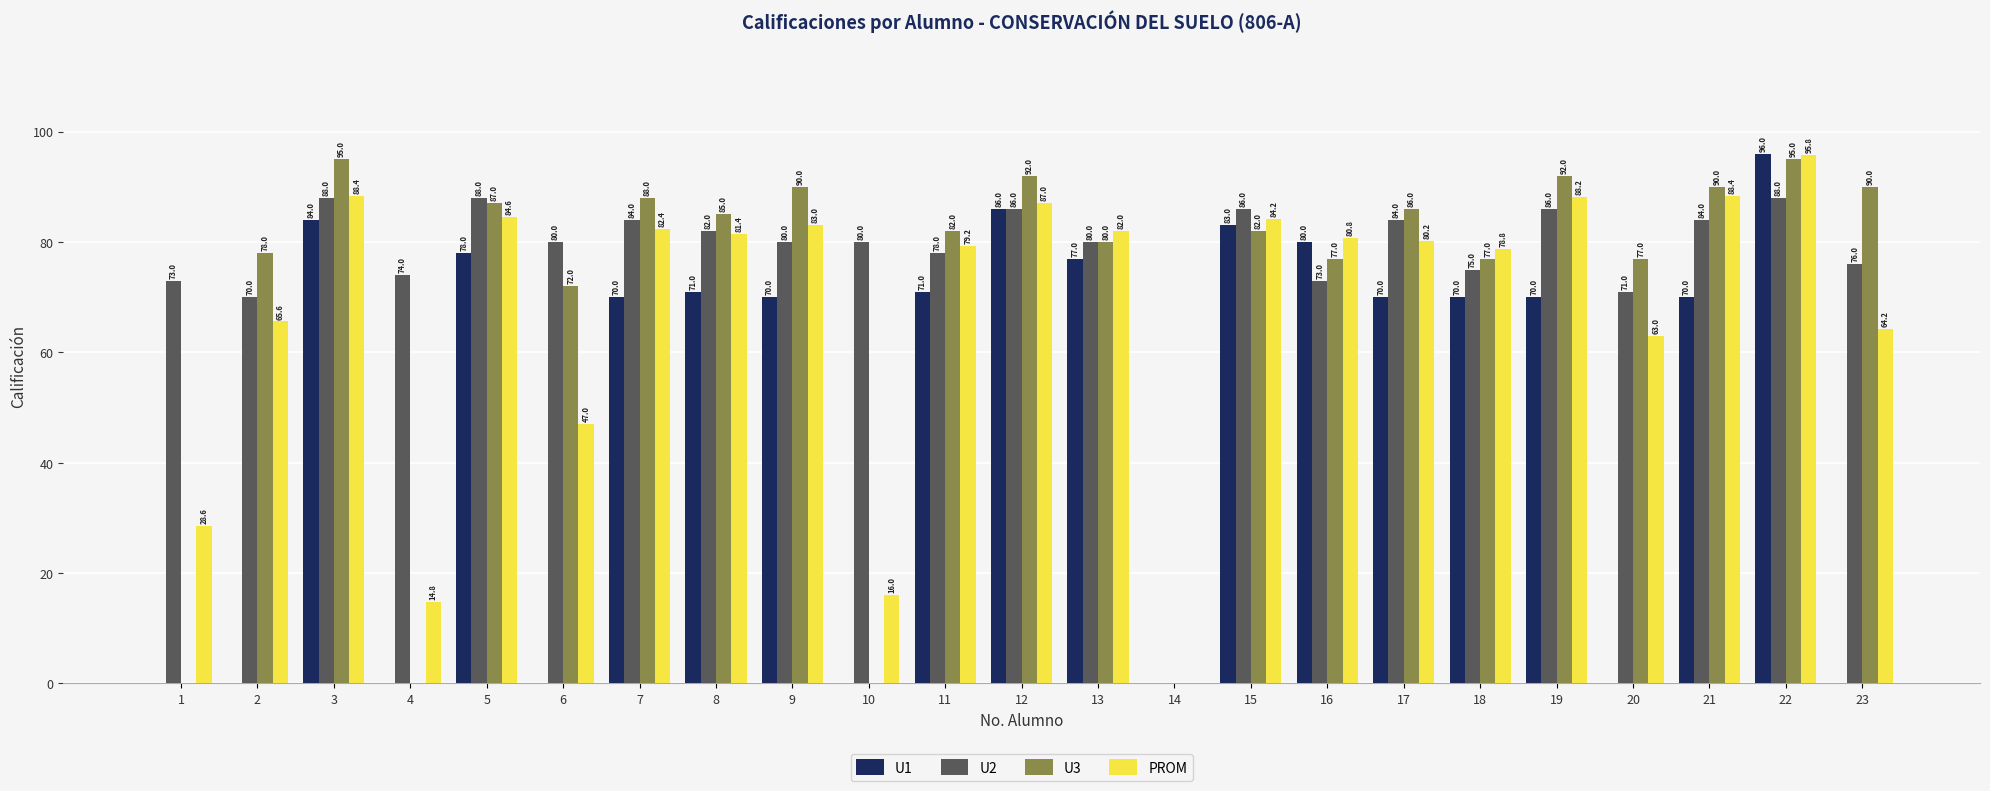

Between 2 and 21, which series saw the biggest shift?

U1